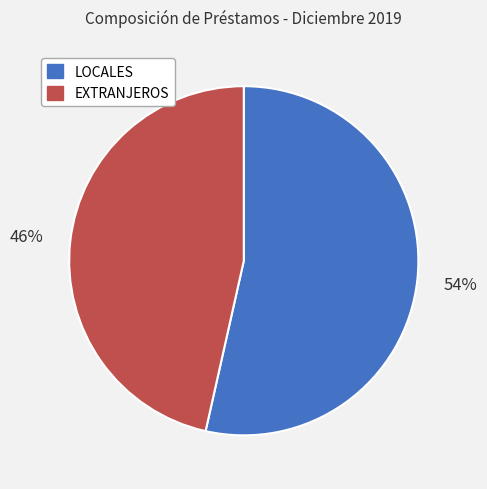

Rank the categories by value from highest to lowest.

LOCALES, EXTRANJEROS